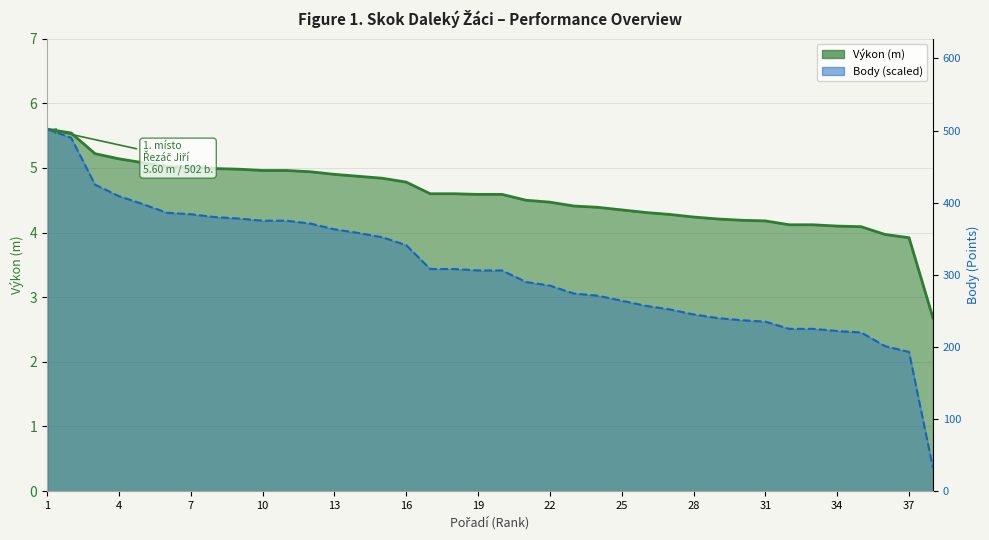

At which label is Výkon closest to 4?

36